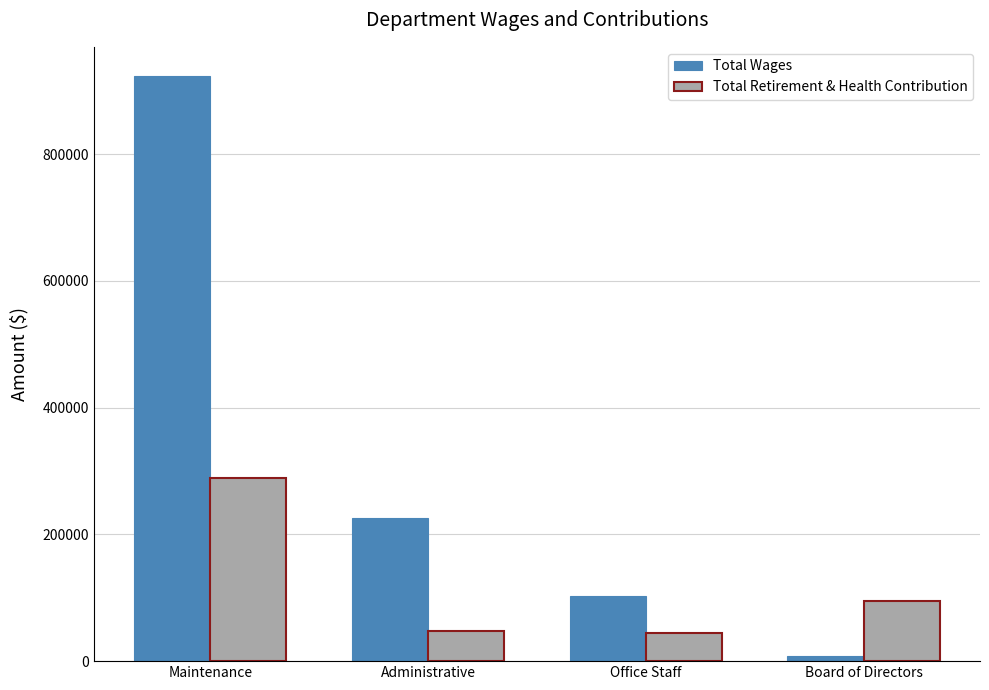

What is the average value of the Total Wages series?

314961